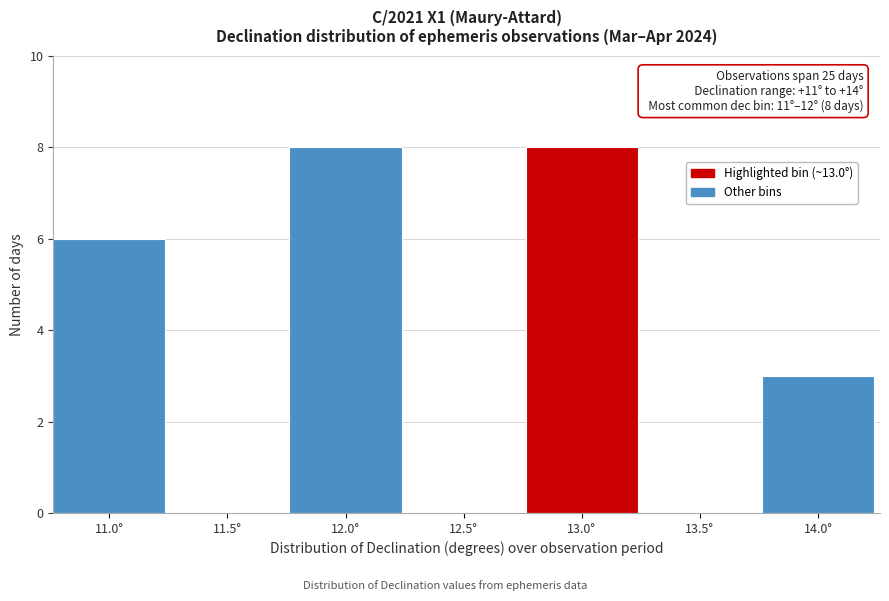

Reading left to right, extract all data points from this chart.

11.0°=6	11.5°=0	12.0°=8	12.5°=0	13.0°=8	13.5°=0	14.0°=3